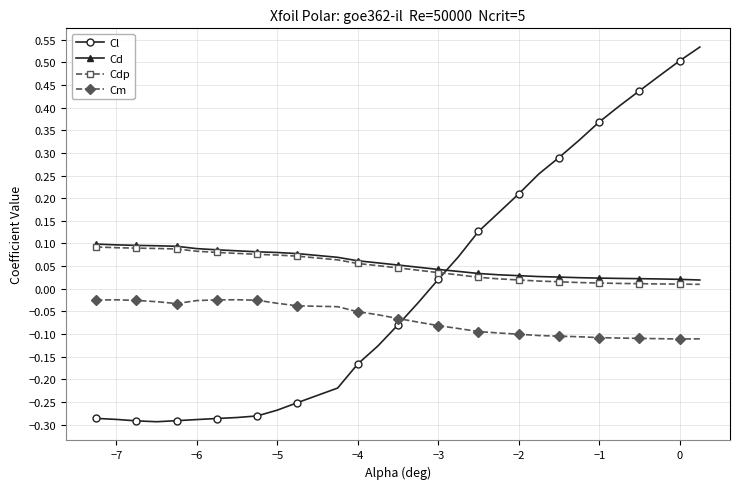

Which series has the largest range (max minus min)?

Cl